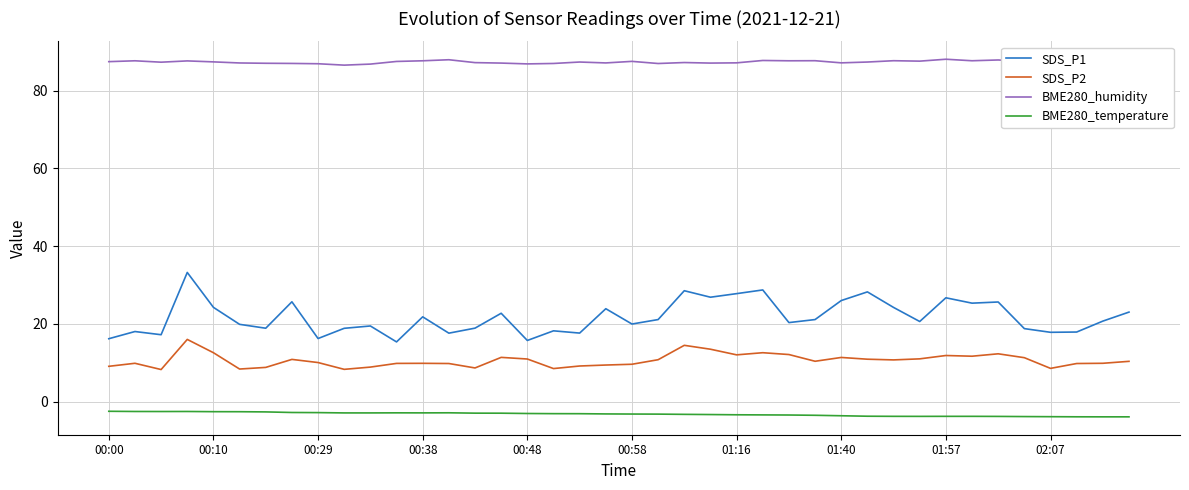

What is the minimum value for BME280_humidity?

86.6